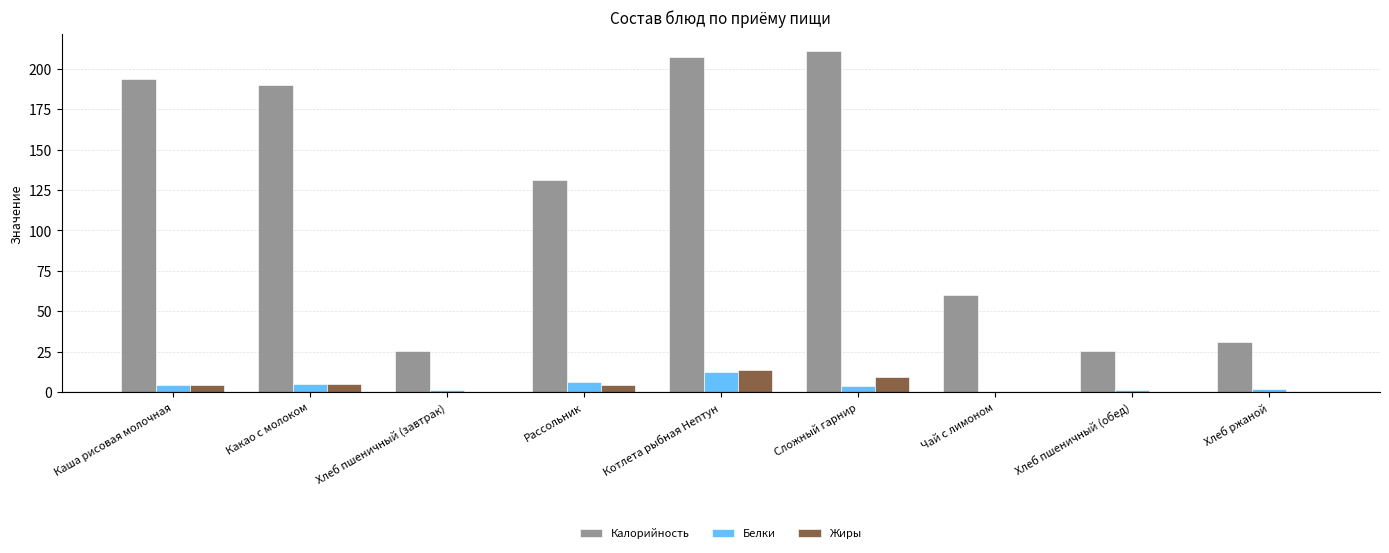

What is the total value across all series at Чай с лимоном?

60.3